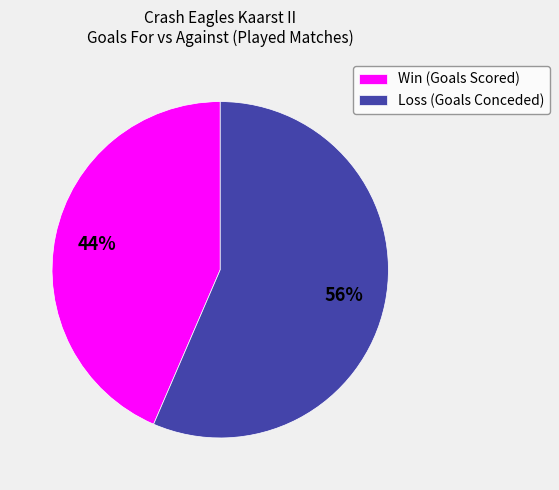

Rank the categories by value from highest to lowest.

Loss (Goals Conceded), Win (Goals Scored)